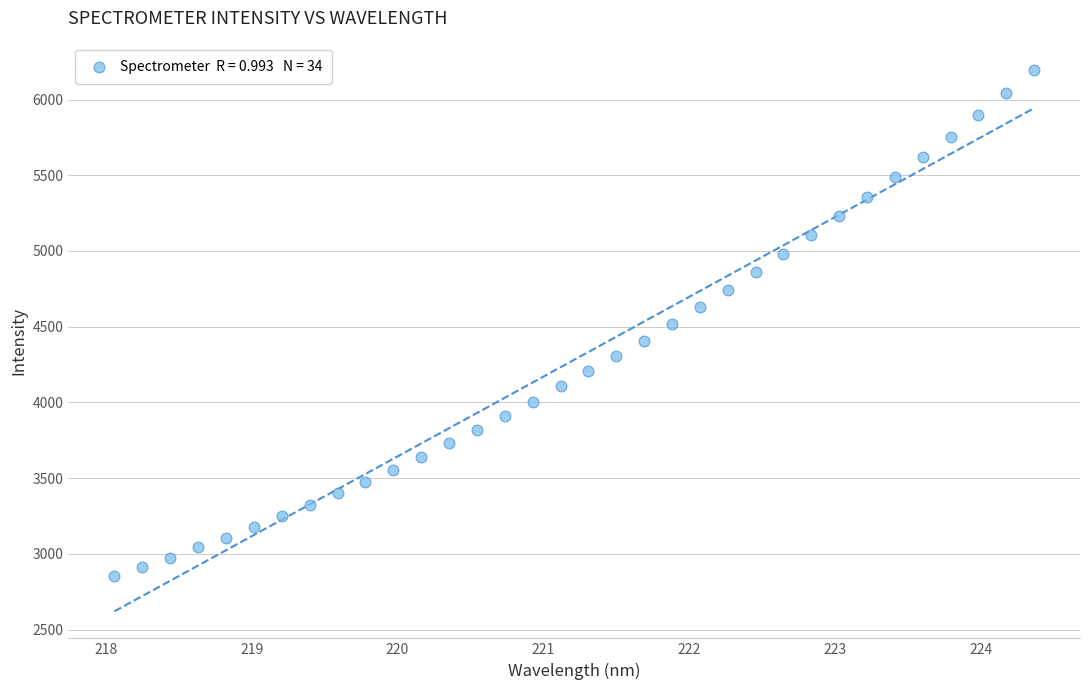

What is the range of X values (max minus min)?

6.3